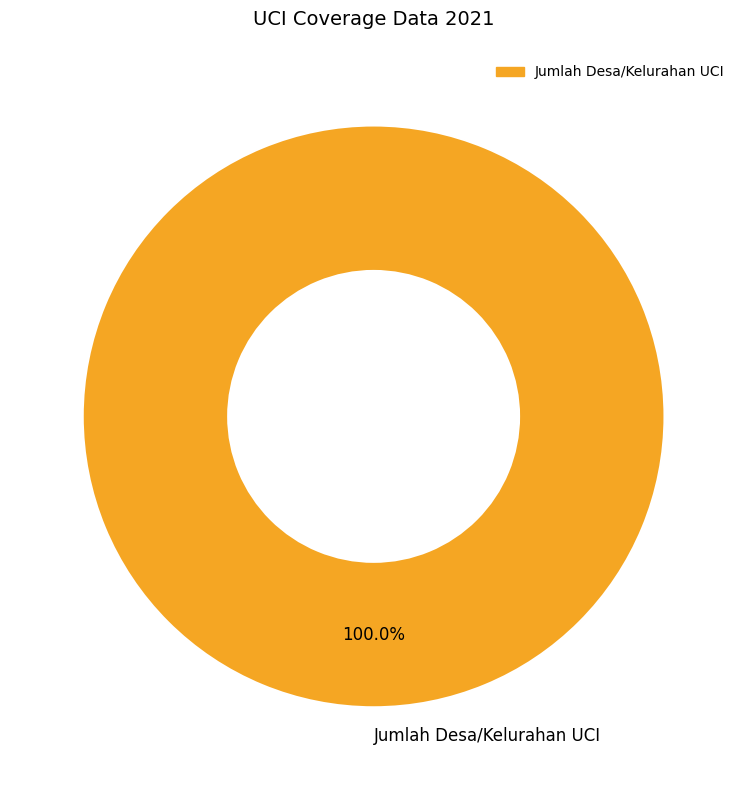

What percentage is the Jumlah Desa/Kelurahan UCI slice, to the nearest percent?

100%